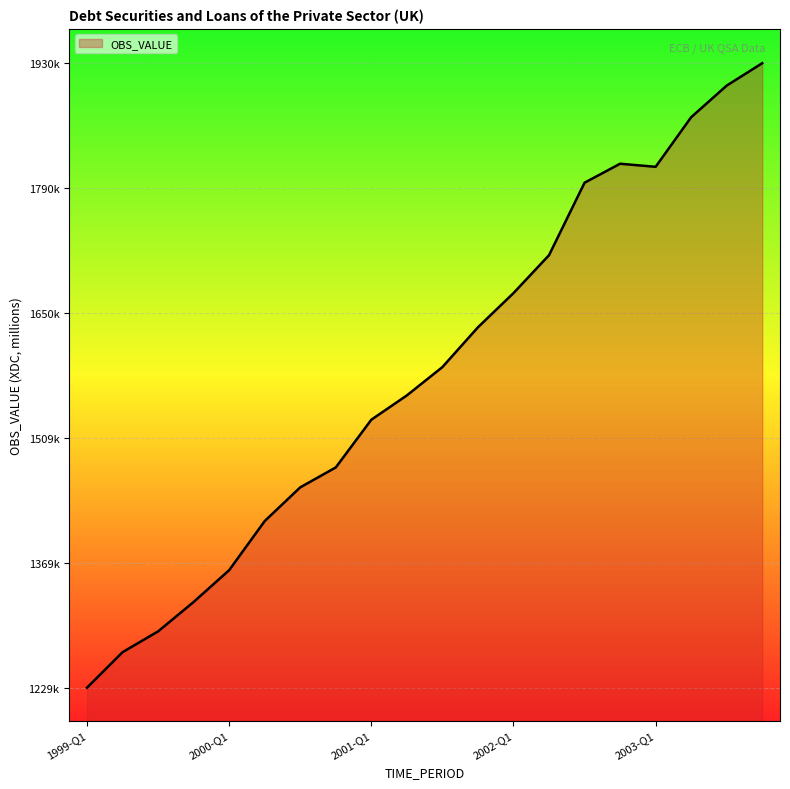

List the labels in order of value, largest first.

2003-Q4, 2003-Q3, 2003-Q2, 2002-Q4, 2003-Q1, 2002-Q3, 2002-Q2, 2002-Q1, 2001-Q4, 2001-Q3, 2001-Q2, 2001-Q1, 2000-Q4, 2000-Q3, 2000-Q2, 2000-Q1, 1999-Q4, 1999-Q3, 1999-Q2, 1999-Q1